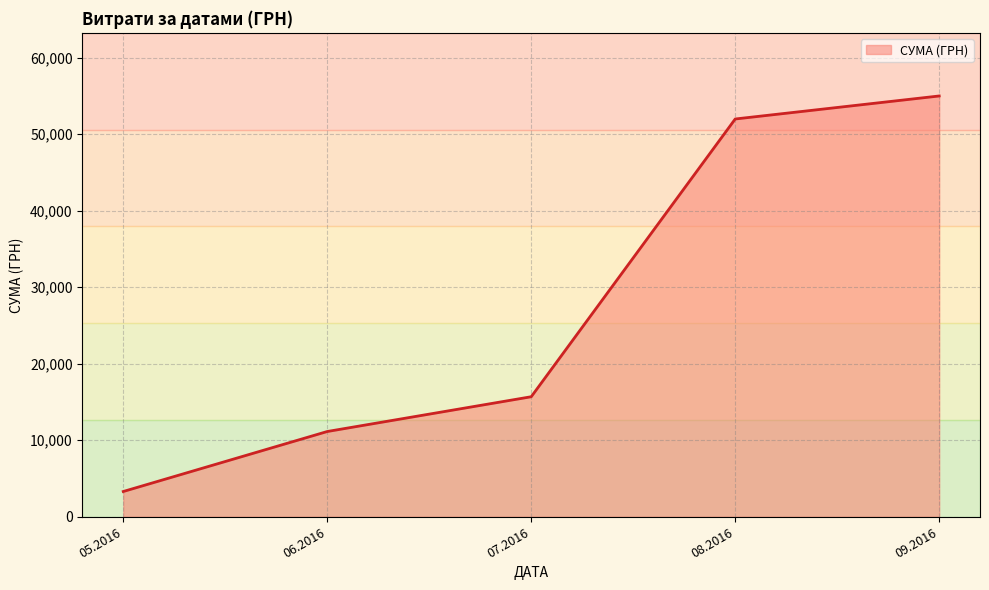

What is the change in value from 05.2016 to 07.2016?

+12386.1